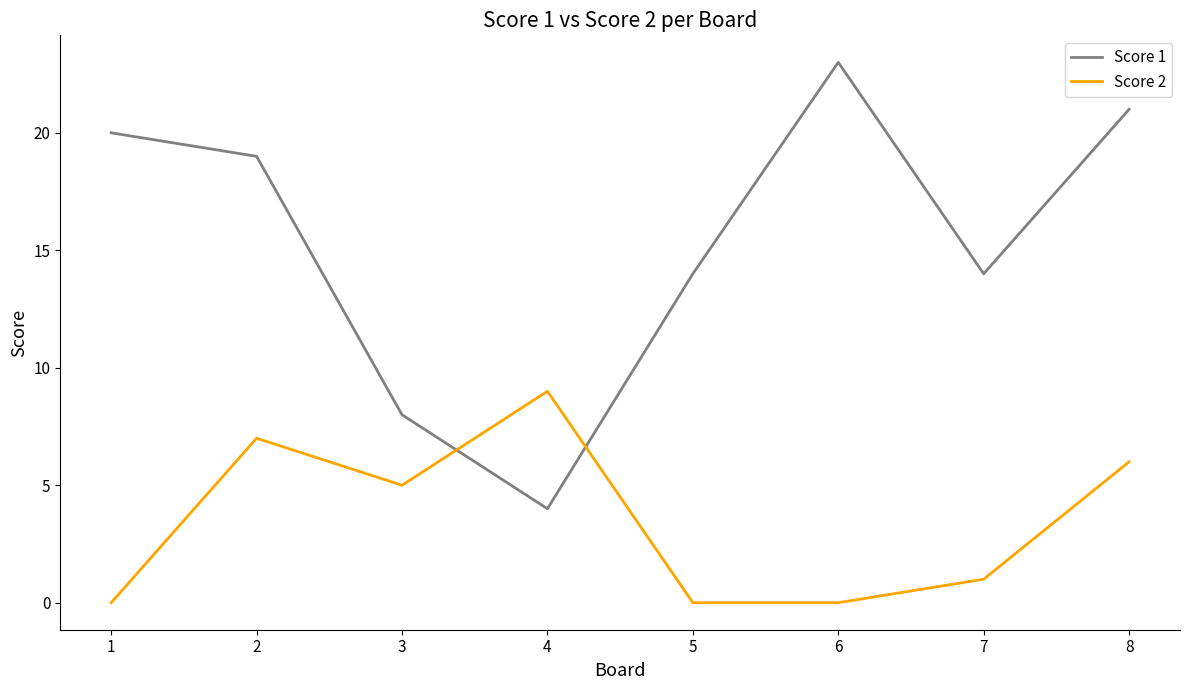

How many categories are shown in the chart?

8